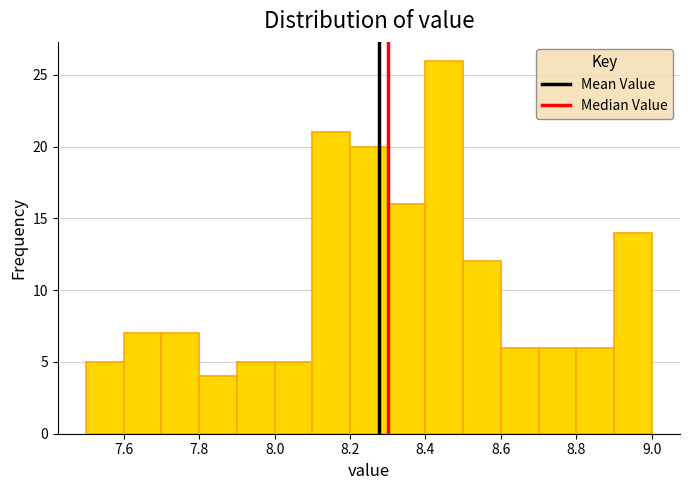

Over which range of the x-axis is the bar tallest?

8.4 to 8.5